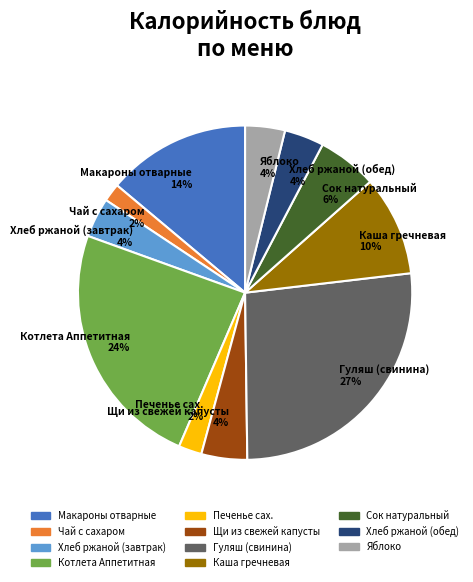

The Хлеб ржаной (завтрак) slice represents 4% of the pie. True or false?

True